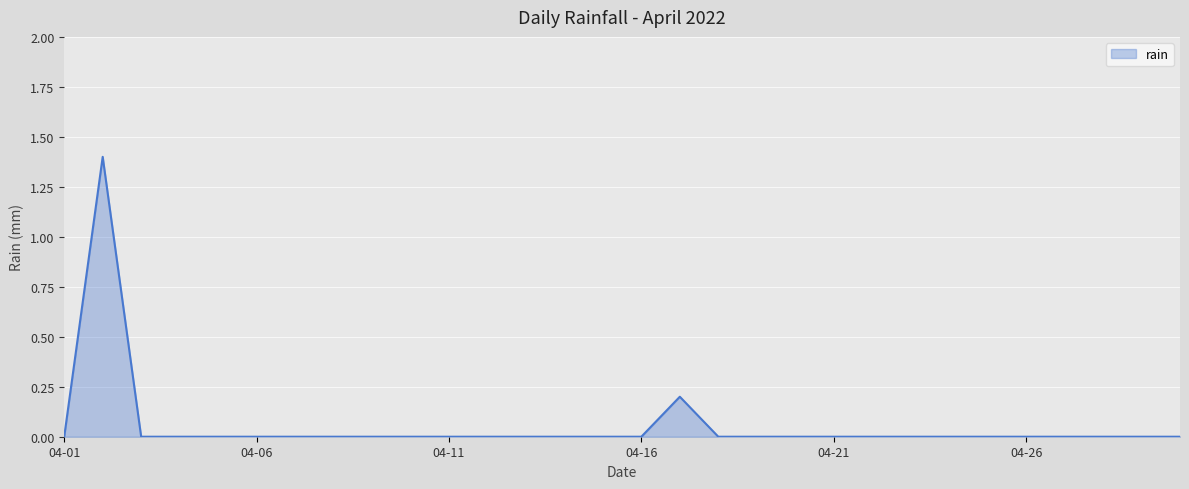

How many lines are shown in the chart?

1